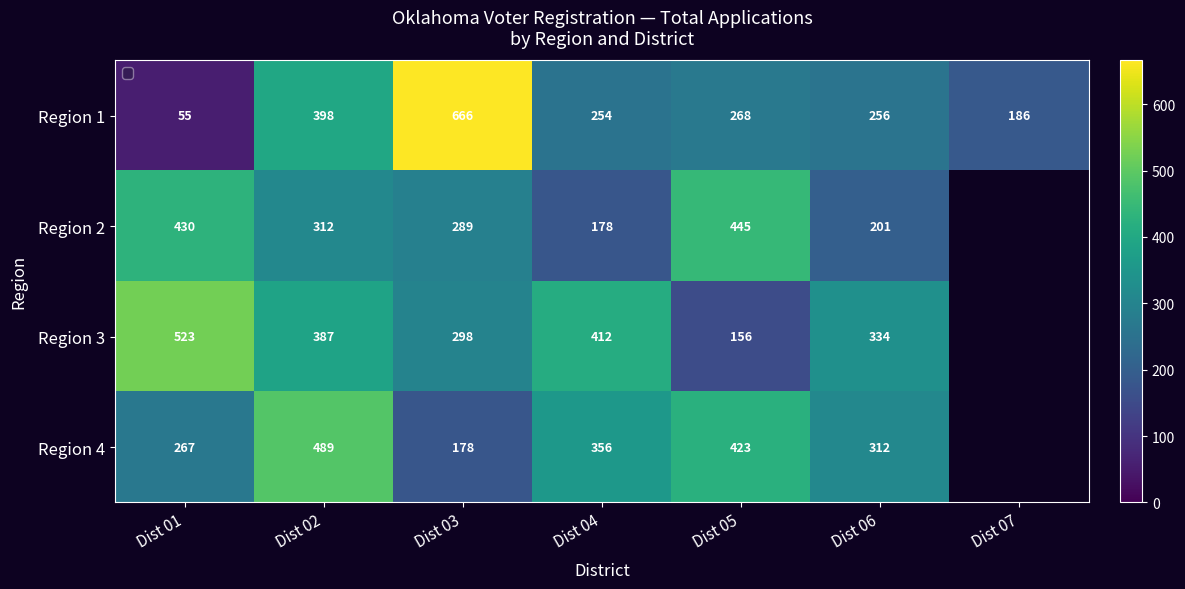

What is the spread (max minus min) of values at Dist 02?

177